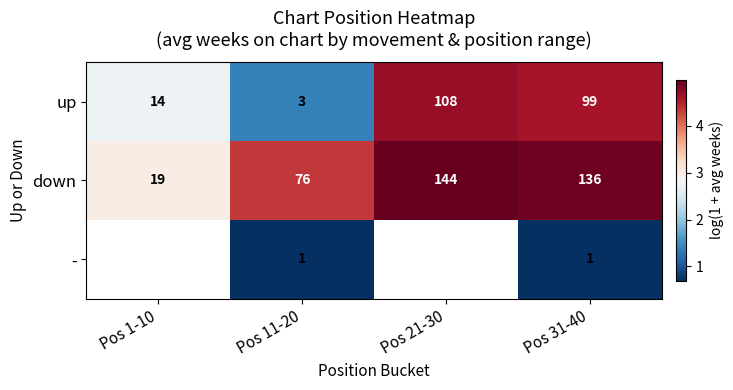

What is the difference between the highest and lowest values at Pos 1-10?

0.3